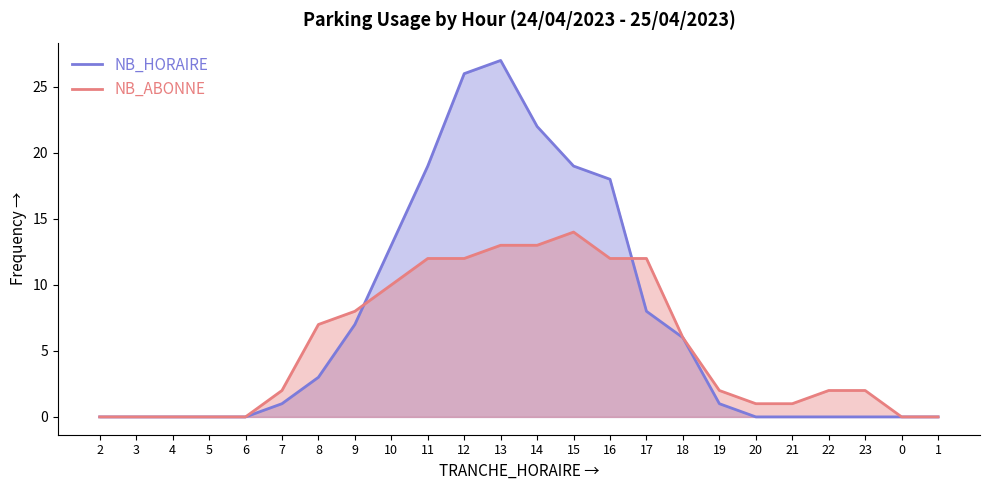

The value of NB_ABONNE at 17 is 4. True or false?

False